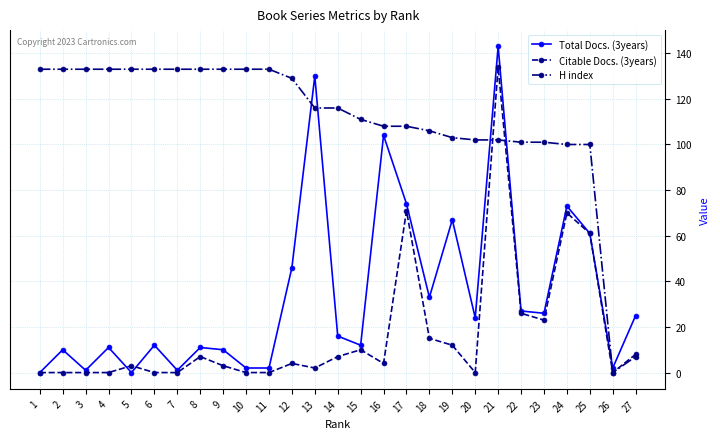

What is the total value across all series at 11?

135